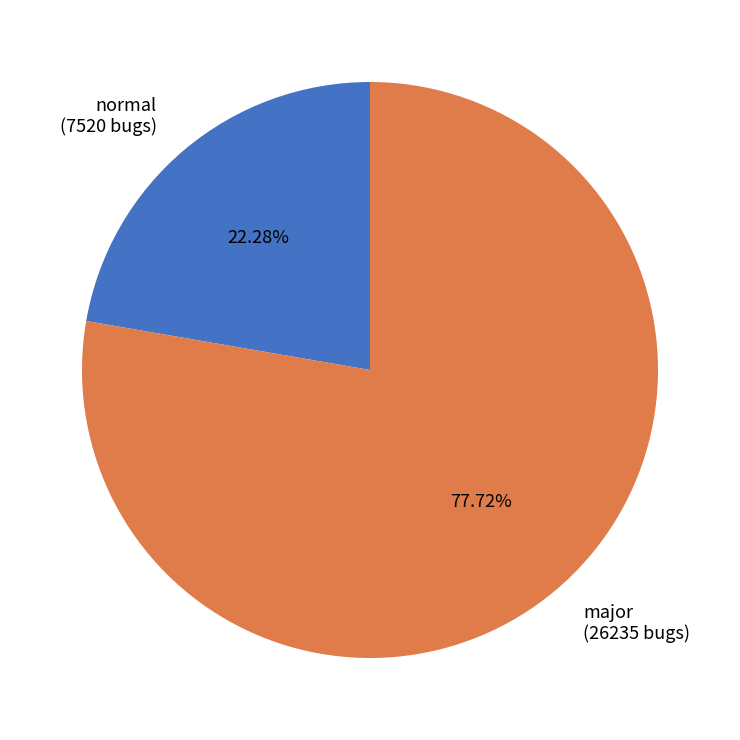

Which category has the smallest portion of the pie?

normal